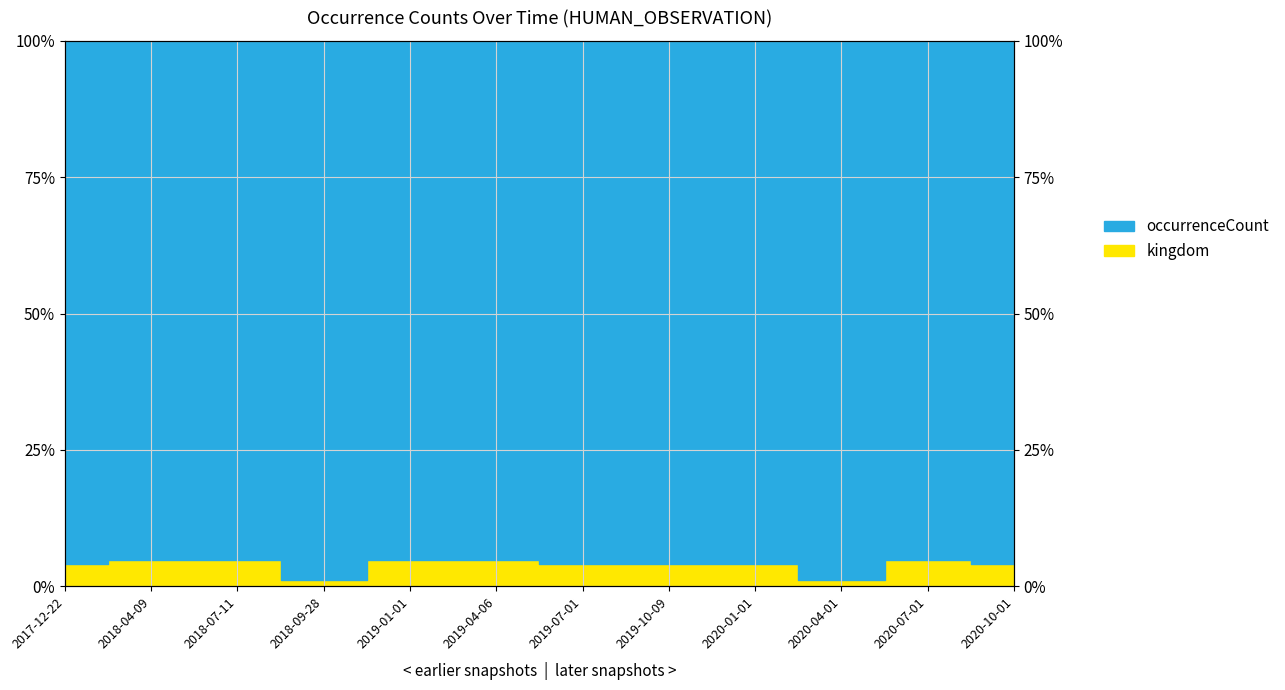

What is the label of the 1st point from the left?

2017-12-22